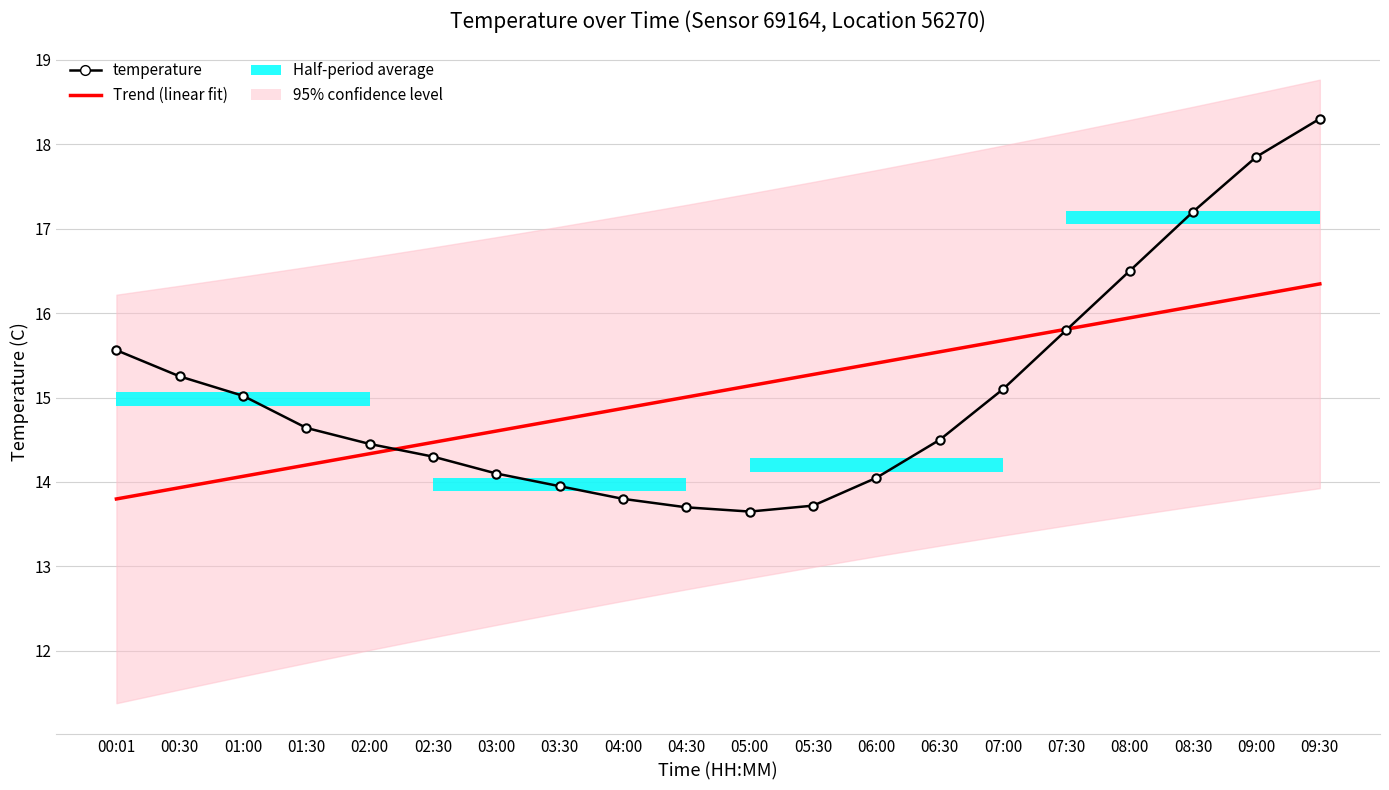

Read the temperature value at 09:30.

18.3